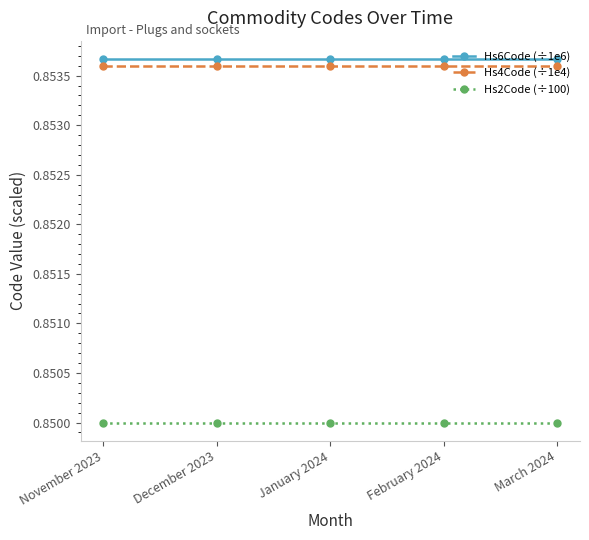

True or false: Hs2Code (÷100) and Hs6Code (÷1e6) intersect in this chart.

False